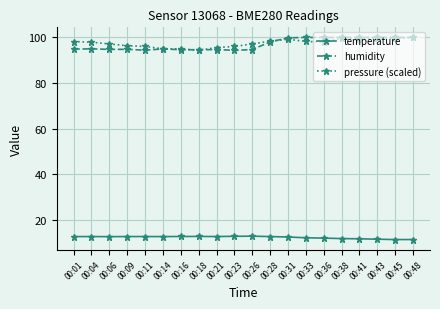

True or false: pressure (scaled) and temperature intersect in this chart.

False